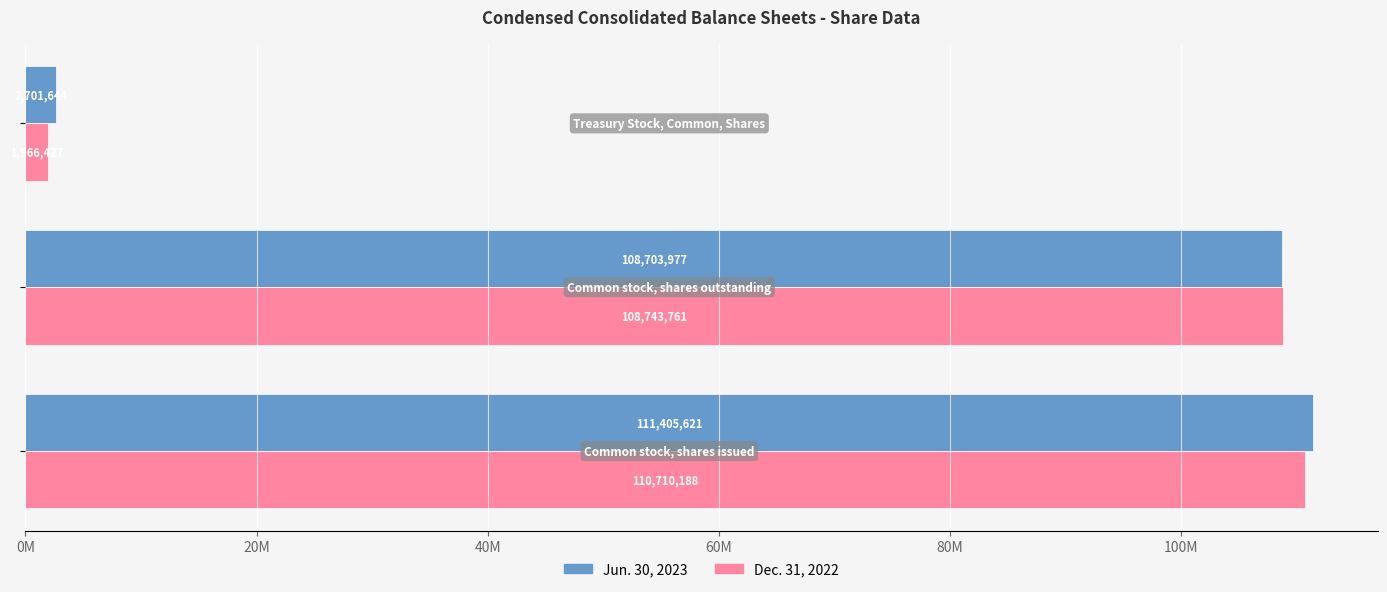

What are all the series names shown in the legend?

Jun. 30, 2023, Dec. 31, 2022